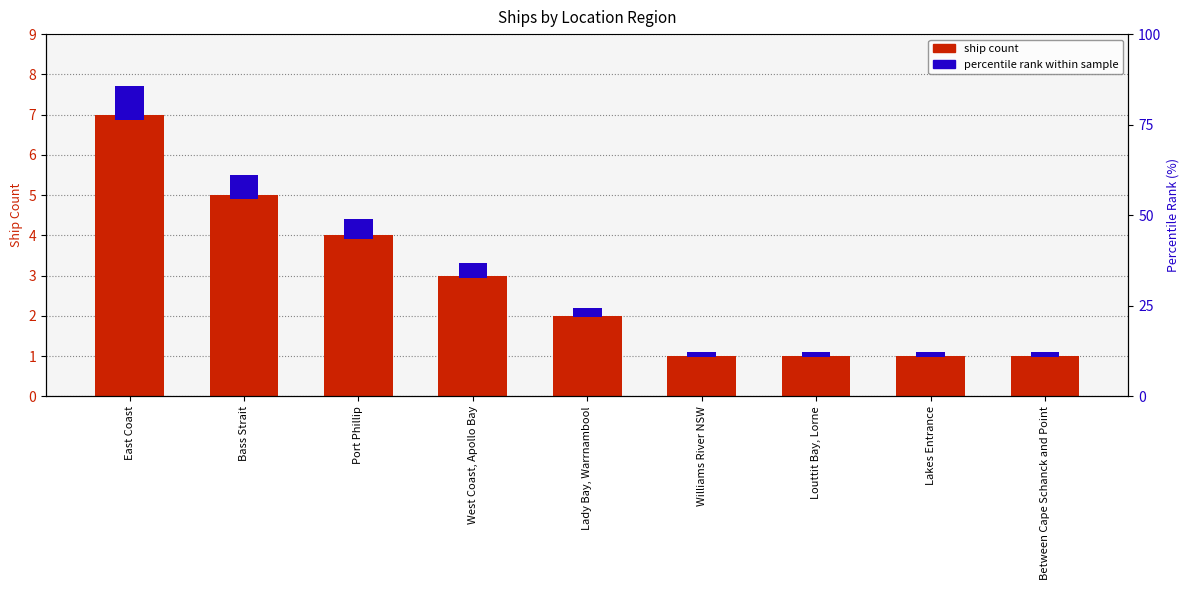

List the labels in order of value, smallest first.

Williams River NSW, Louttit Bay, Lorne, Lakes Entrance, Between Cape Schanck and Point, Lady Bay, Warrnambool, West Coast, Apollo Bay, Port Phillip, Bass Strait, East Coast